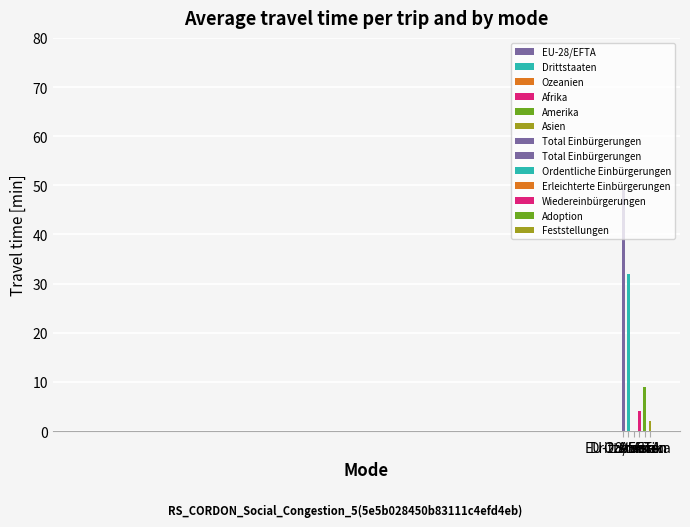

Reading left to right, what are all the values shown in this chart?

EU-28/EFTA=49	Drittstaaten=32	Ozeanien=0	Afrika=4	Amerika=9	Asien=2